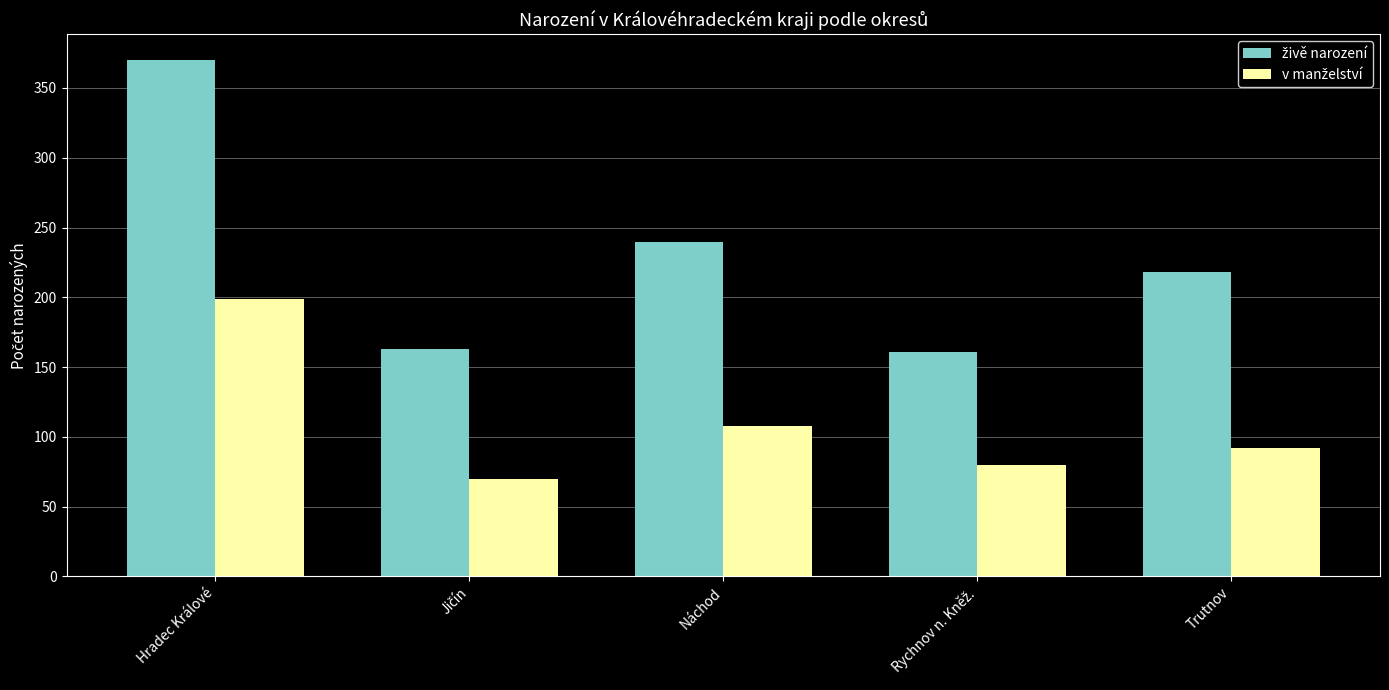

At which category is the sum across all series the highest?

Hradec Králové